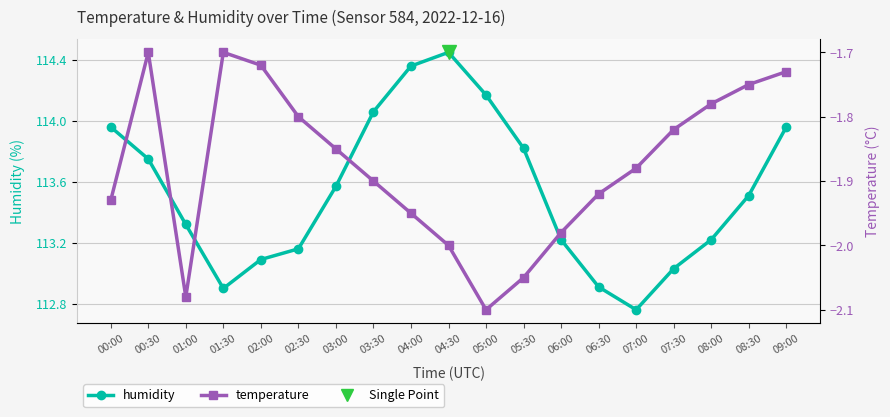

What is the smallest value displayed?

-2.1